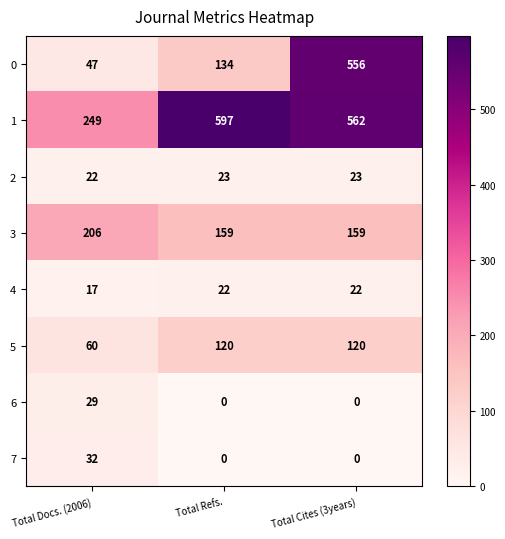

Reading right to left, extract all data points from this chart.

0: 556	134	47
1: 562	597	249
2: 23	23	22
3: 159	159	206
4: 22	22	17
5: 120	120	60
6: 0	0	29
7: 0	0	32